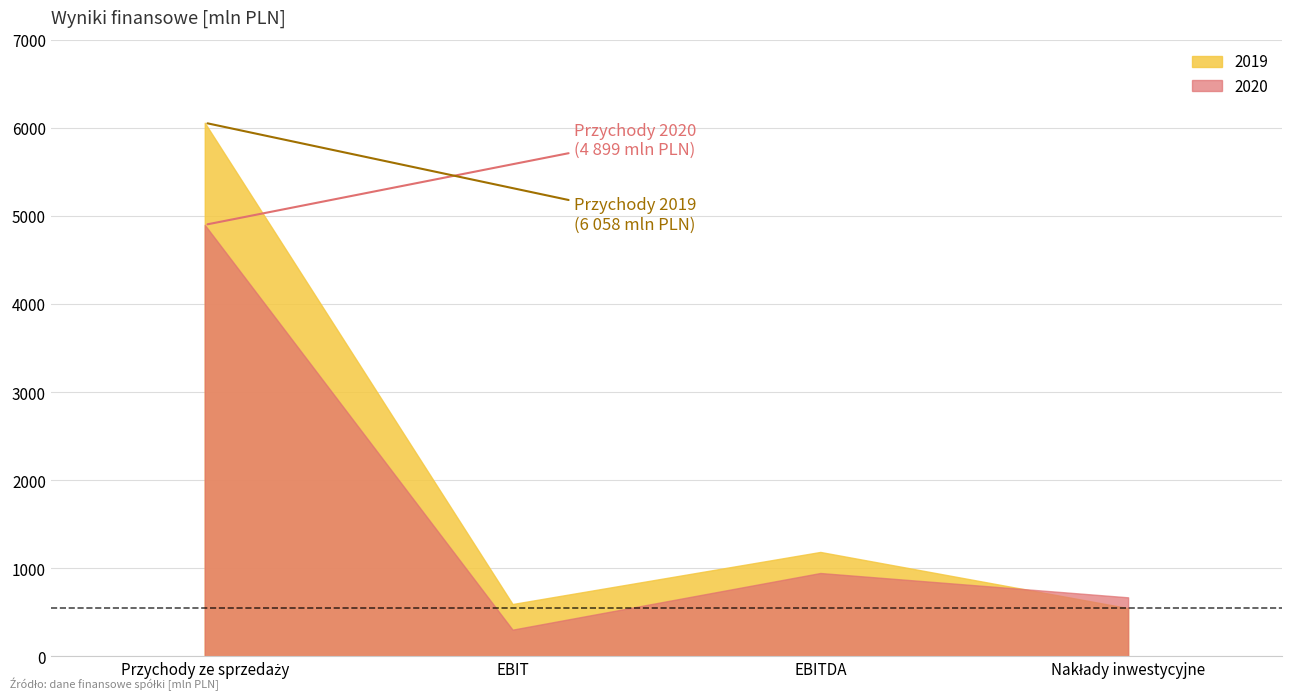

Which series has the largest range (max minus min)?

2019